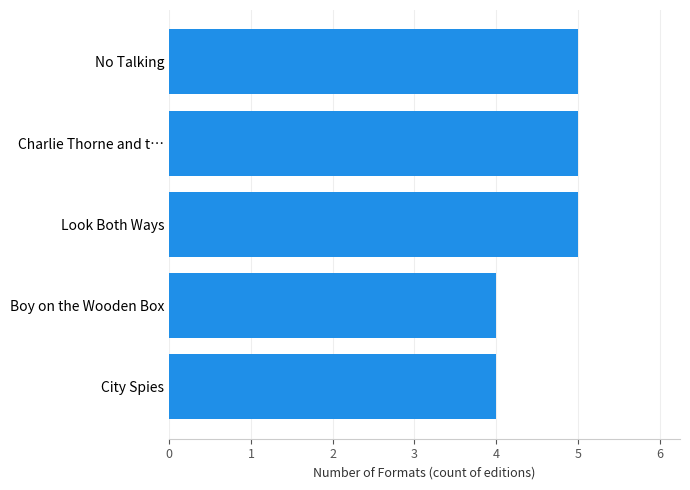

True or false: the data shows 4 at Boy on the Wooden Box.

True